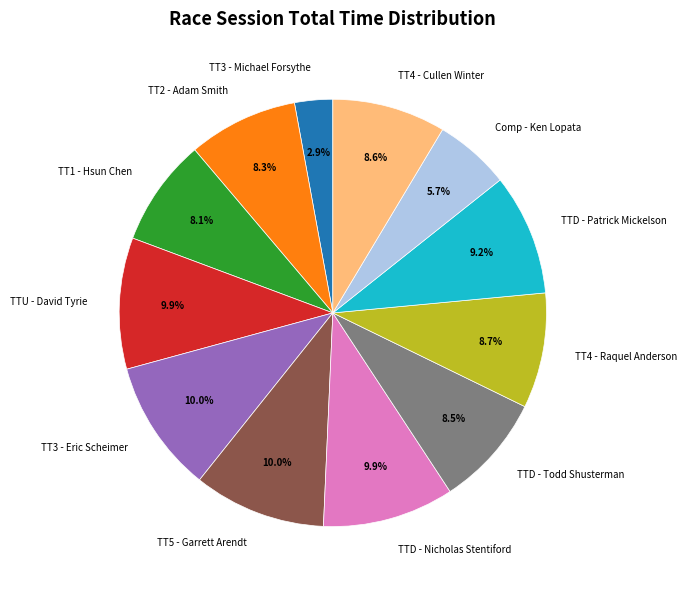

To the nearest percent, what is the difference between the largest and smallest slice percentages?

7%